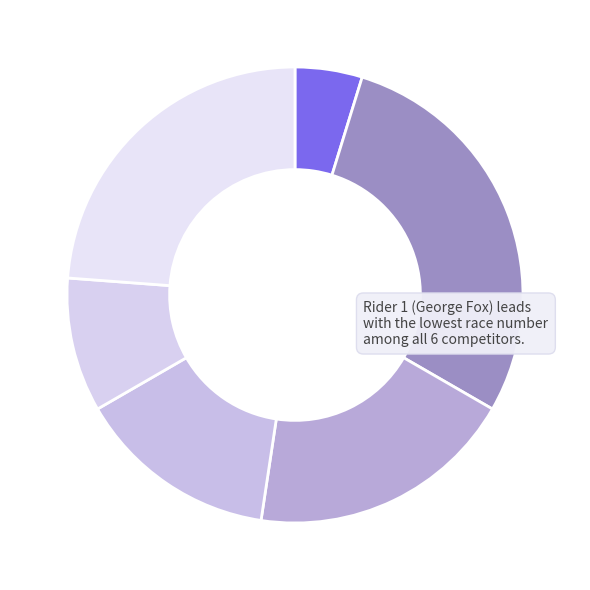

Count the number of slices in the pie.

6